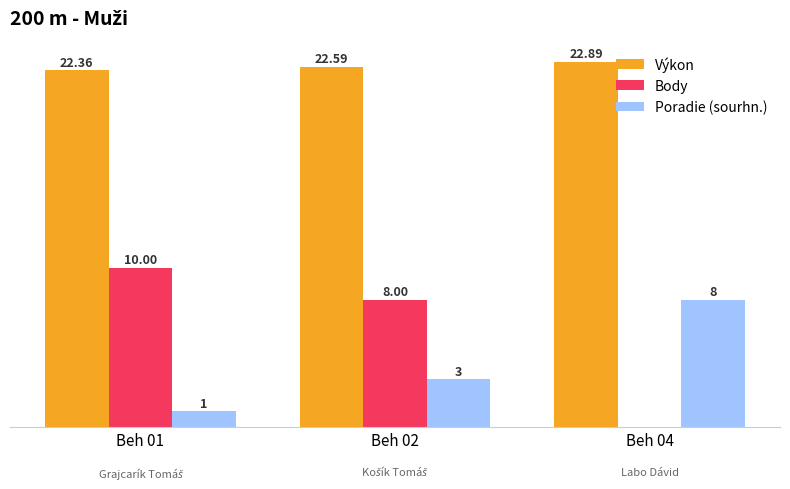

Is the value of Poradie (sourhn.) at Beh 04 greater than the value of Body at Beh 04?

Yes